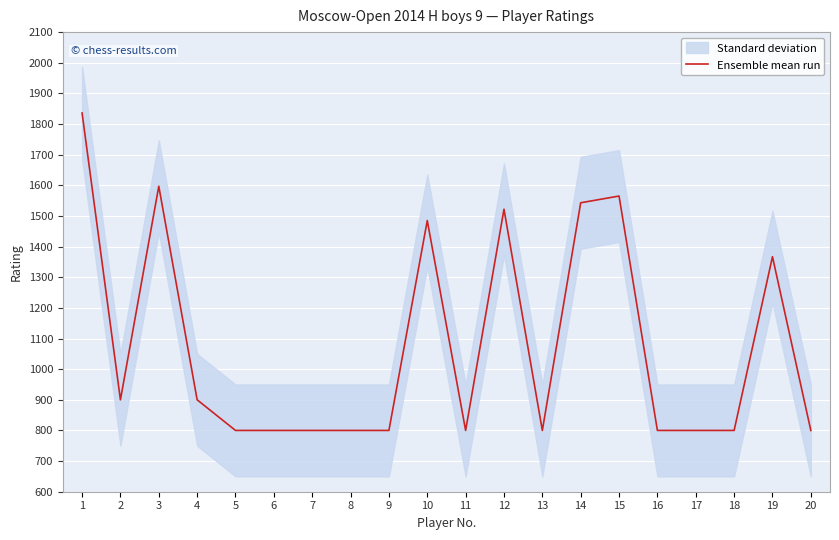

Does the chart display data point markers on the line(s)?

No